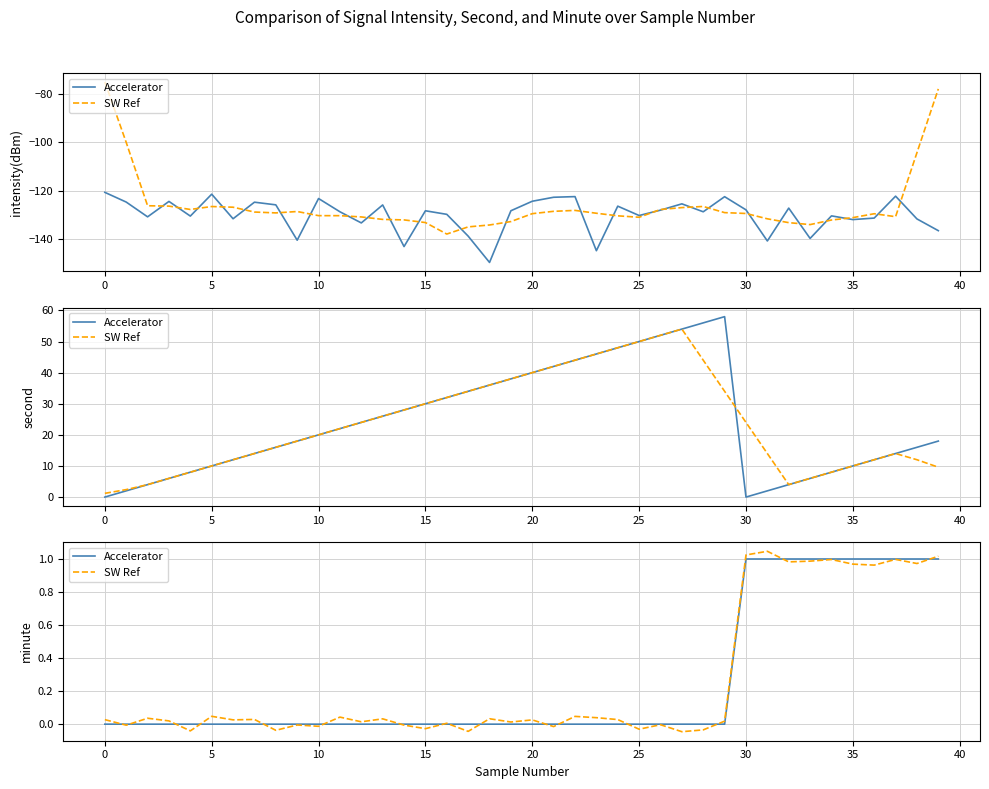

What is the sum of all SW Ref values?

10.1